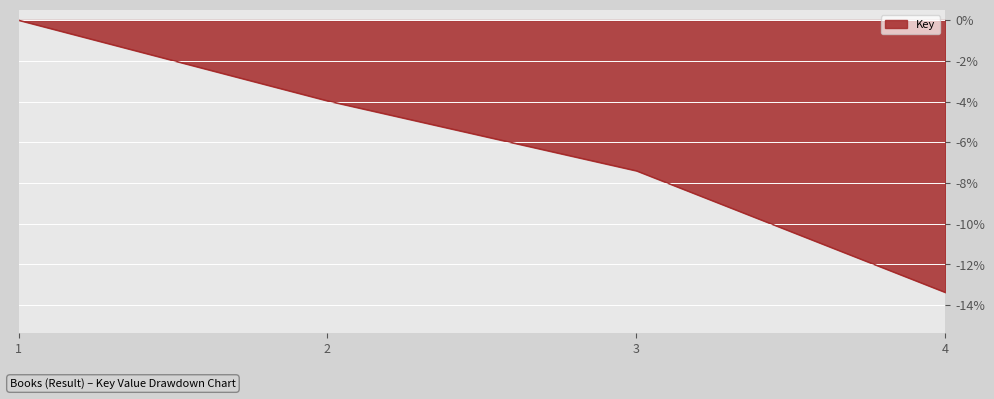

True or false: there are more than 2 points higher than both neighbors.

False